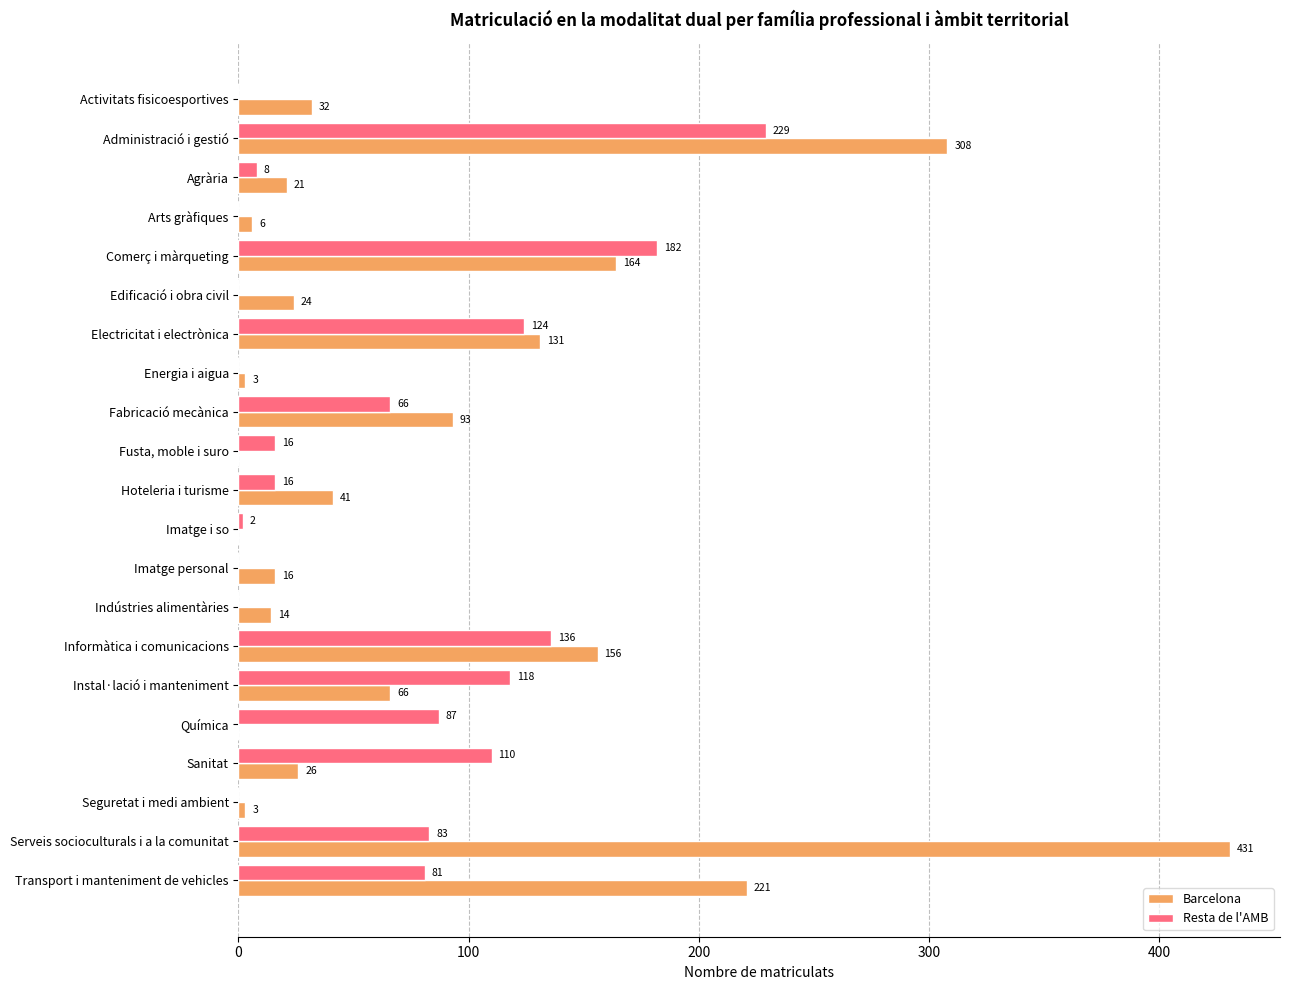

Is the value of Resta de l'AMB at Transport i manteniment de vehicles greater than the value of Barcelona at Activitats fisicoesportives?

Yes